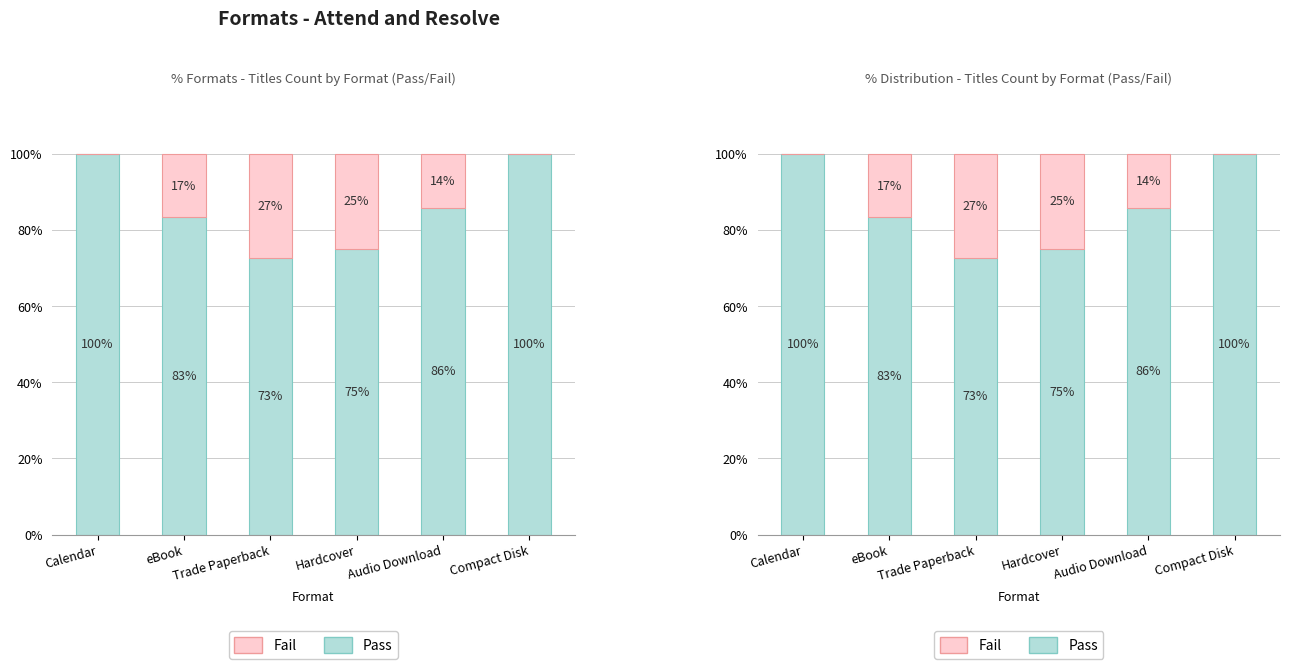

What is the difference between the maximum and minimum values in the Fail series?

27.3